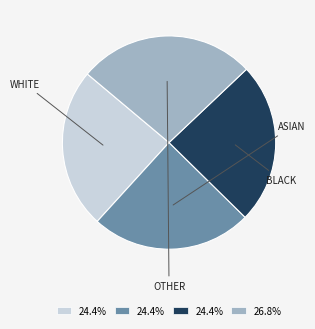

Is there a majority slice in this chart?

No